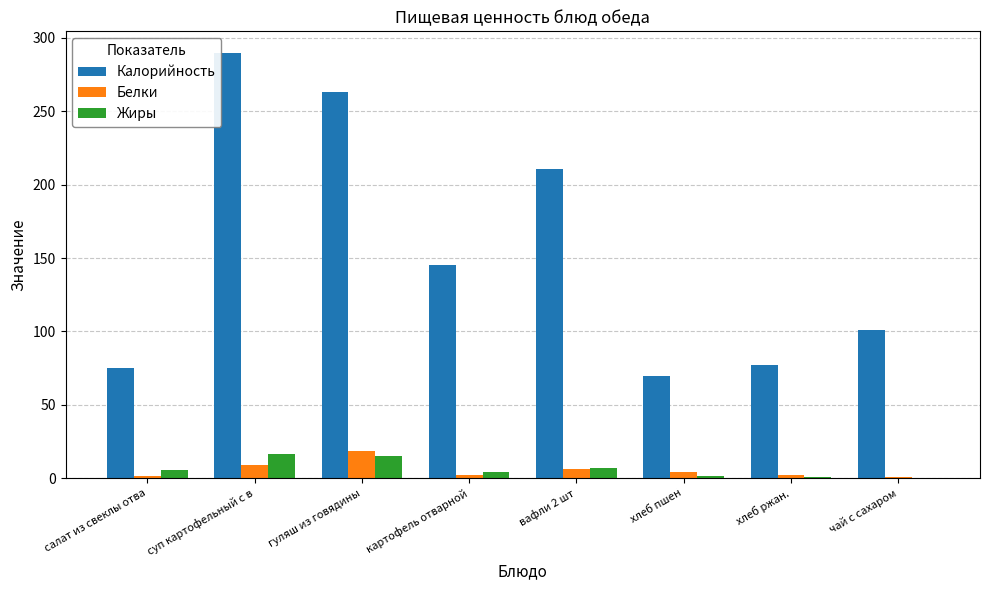

What is the spread (max minus min) of values at гуляш из говядины?

247.6